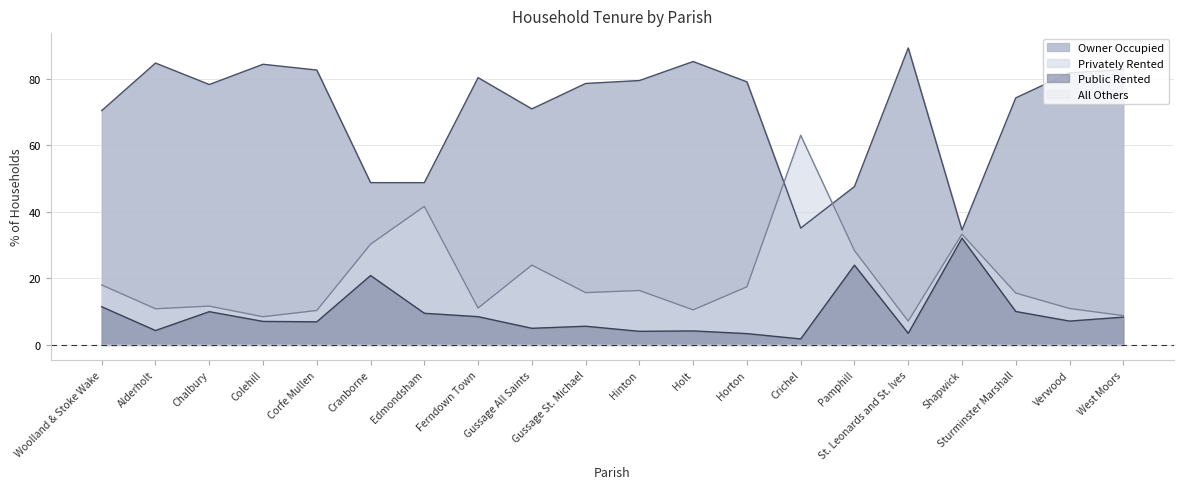

What is the difference between the maximum and minimum values in the Public Rented series?

30.3